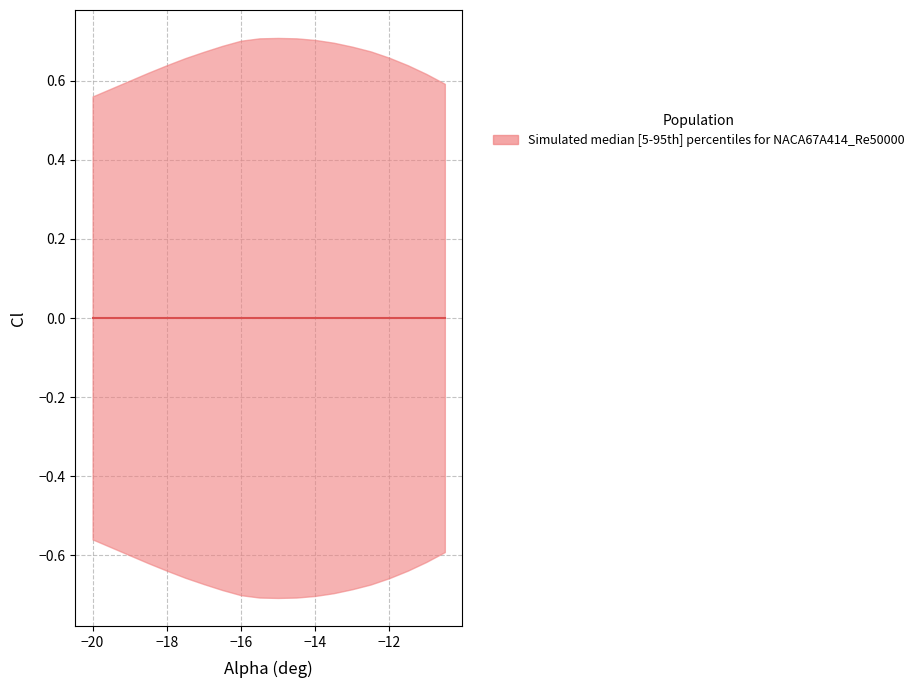

What is the smallest value displayed?

-0.7